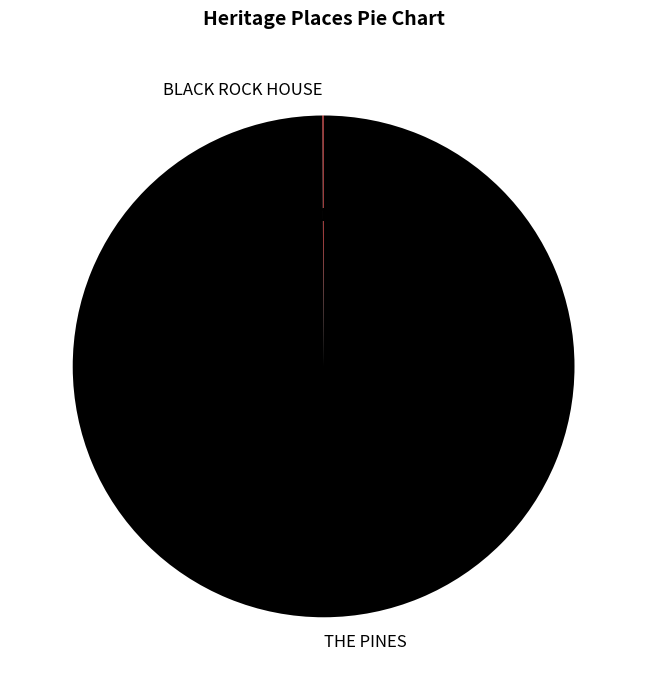

Which category has the biggest portion of the pie?

THE PINES